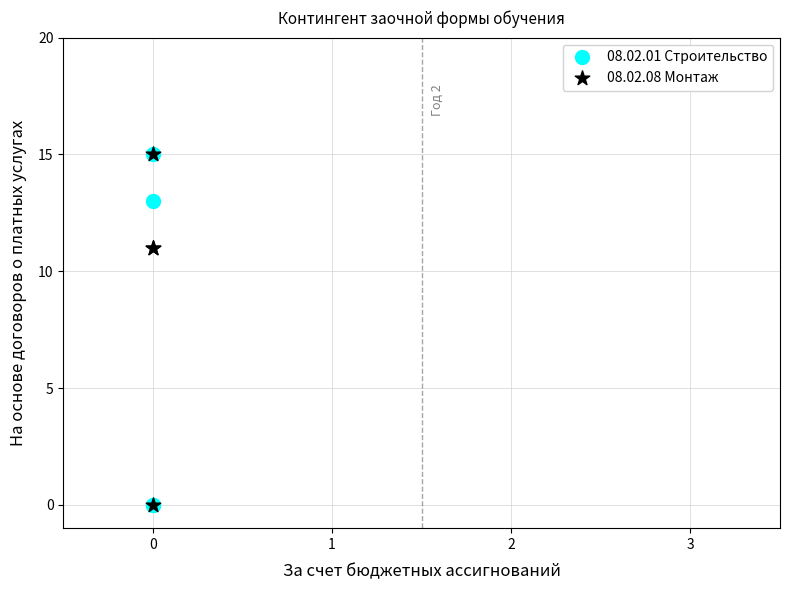

What are all the series names shown in the legend?

08.02.01 Строительство, 08.02.08 Монтаж